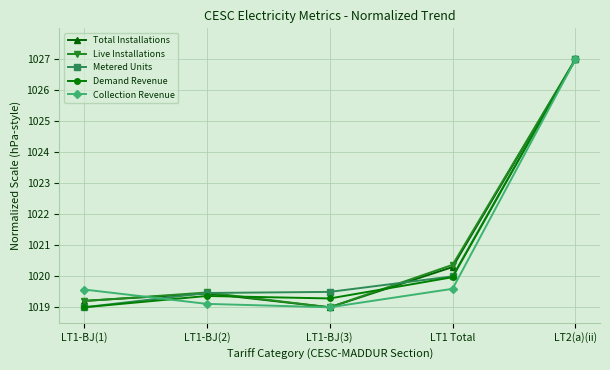

How many interior local peaks does the Live Installations series have?

1